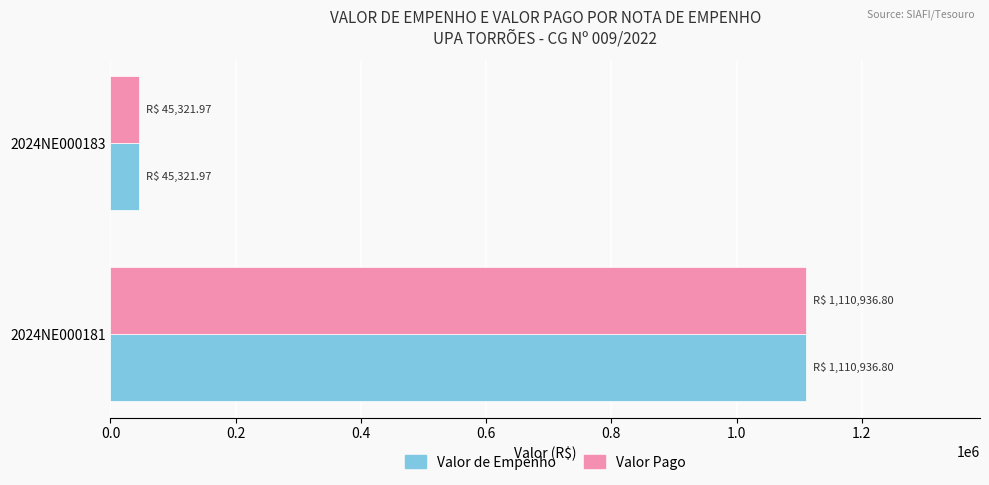

Rank the categories by Valor de Empenho value from highest to lowest.

2024NE000181, 2024NE000183